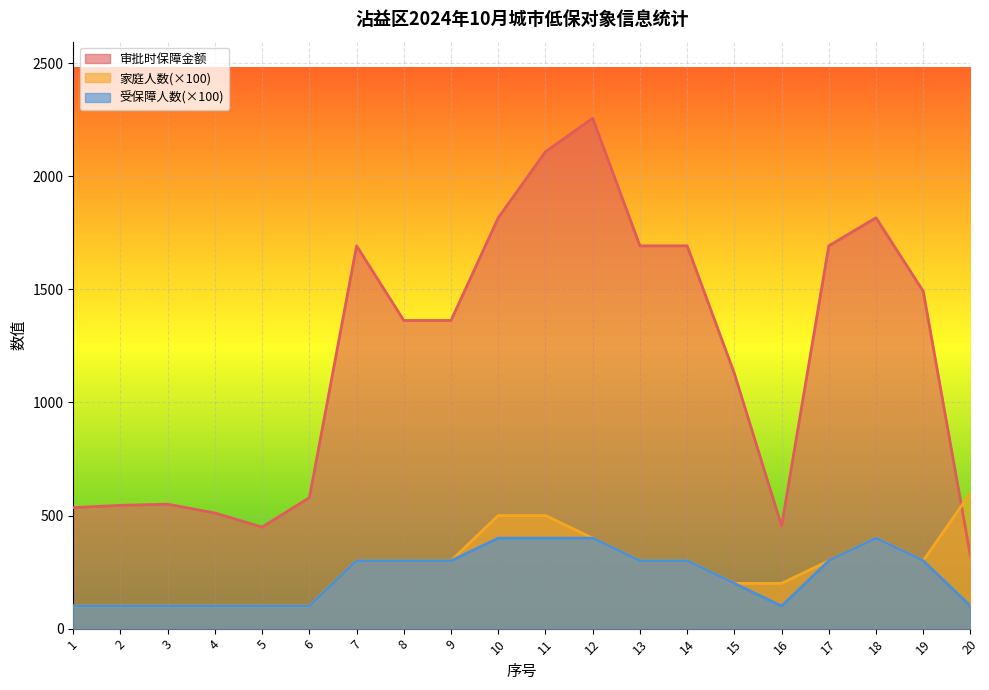

What is the minimum value shown in the chart?

100